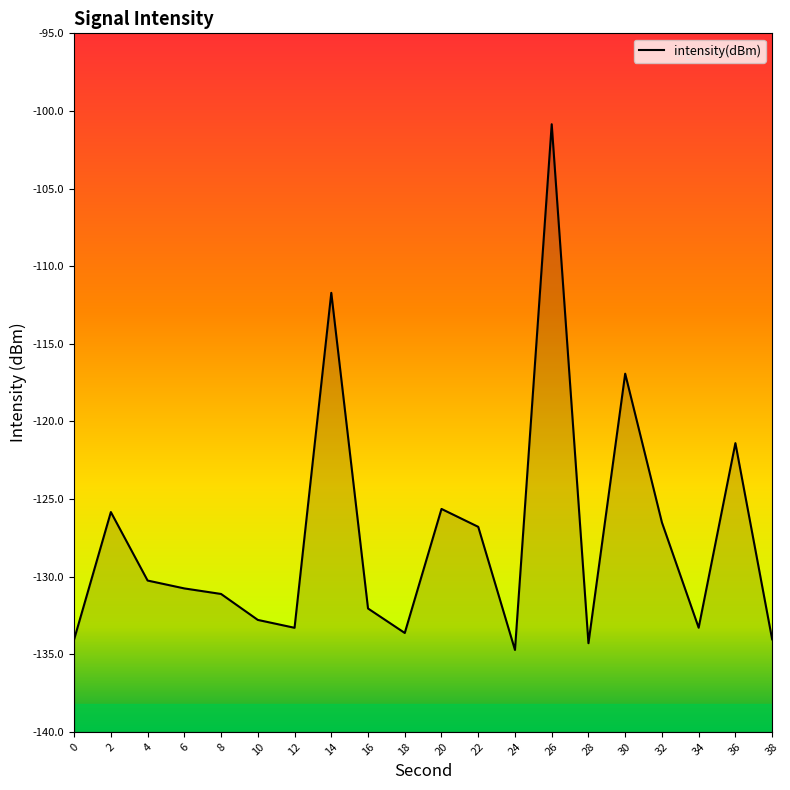

Which category has the highest value across all series?

26